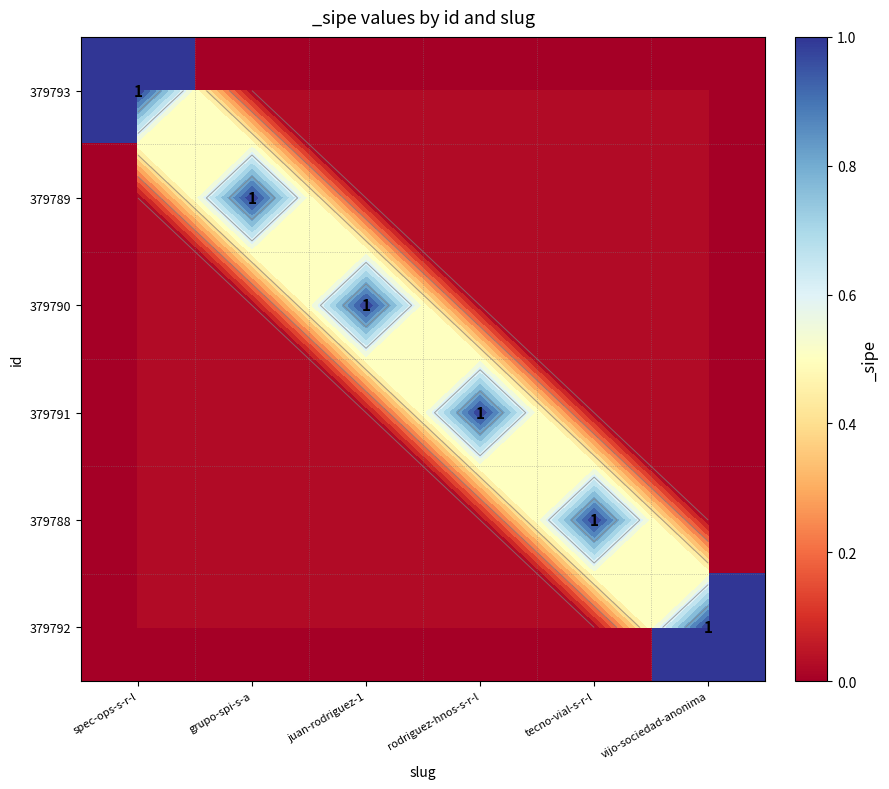

The 379793 series shows 0 at vijo-sociedad-anonima. True or false?

True